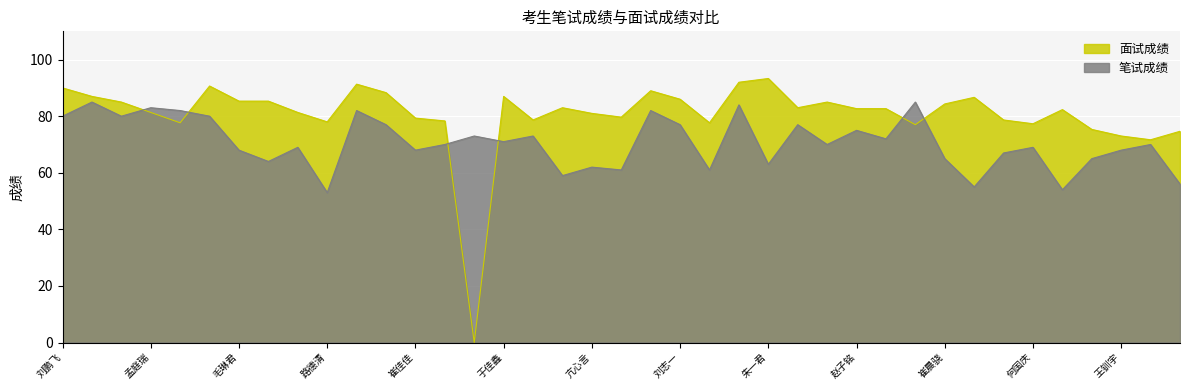

The value of 面试成绩 at 张妍 is 77.7. True or false?

True